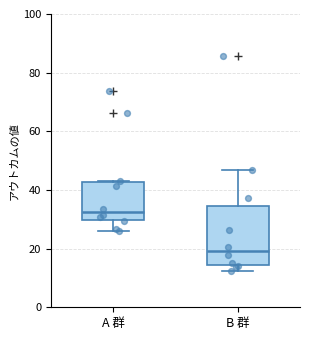

Which box's median line is the lowest?

B 群